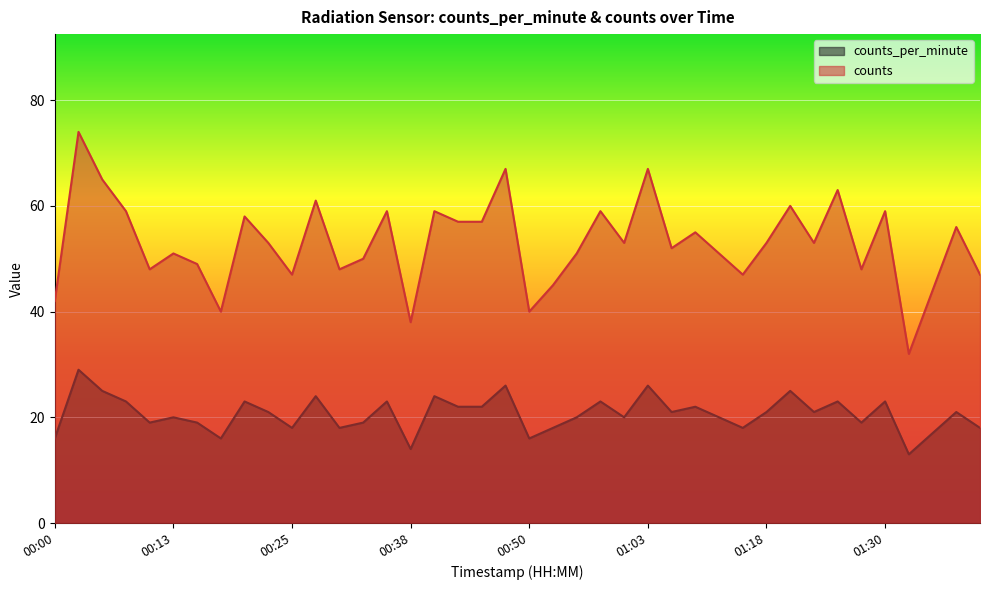

Which series has the widest spread of values?

counts